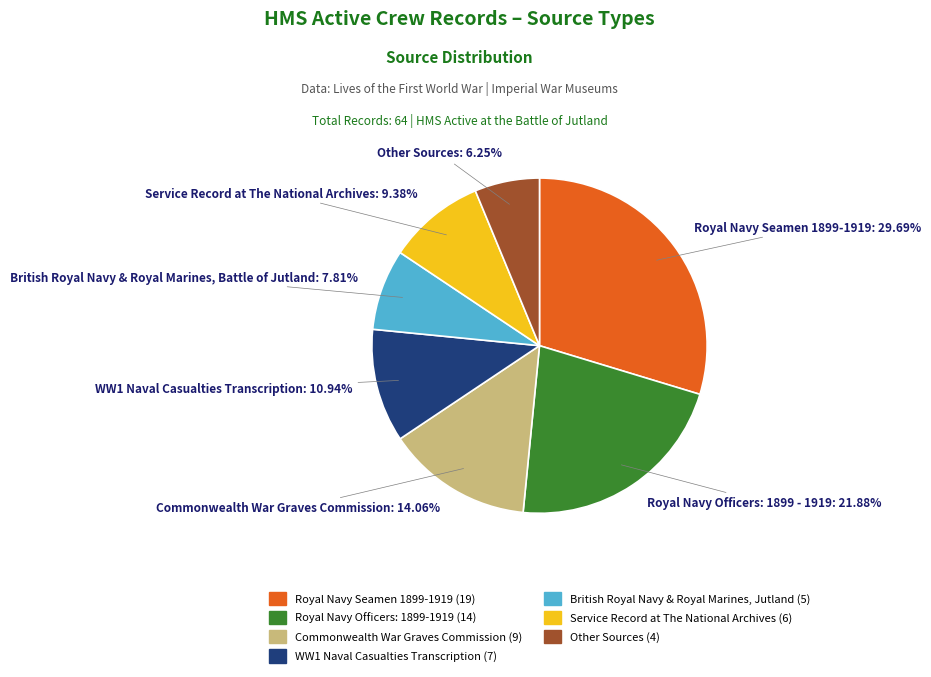

Is there any slice that represents more than half of the pie?

No